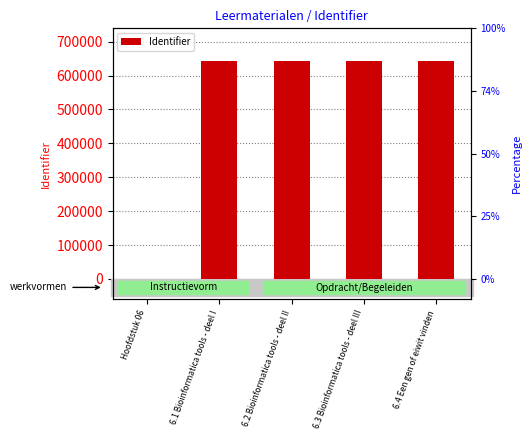

The value at Hoofdstuk 06 is -220705. True or false?

False